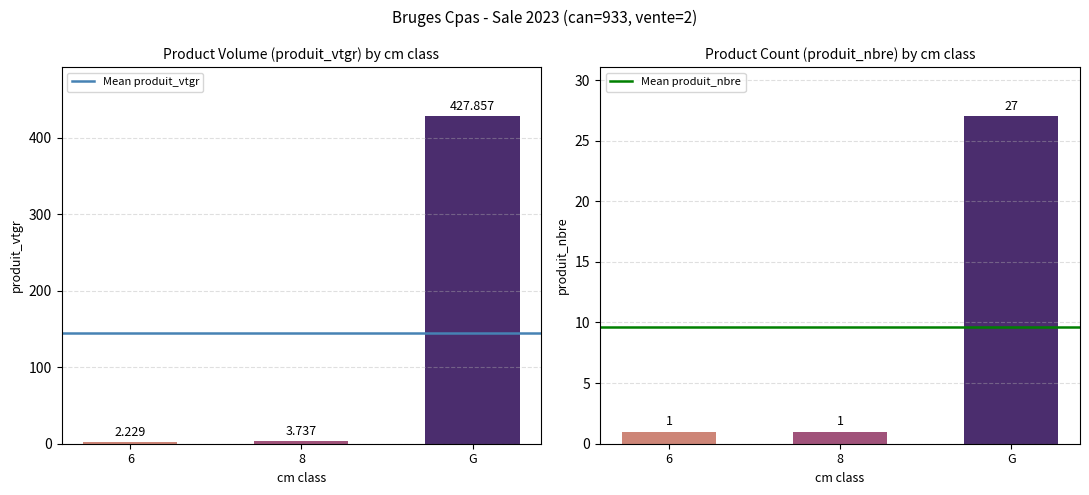

Reading left to right, what are all the values shown in this chart?

produit_vtgr: 2.2	3.7	427.9
produit_nbre: 1.0	1.0	27.0